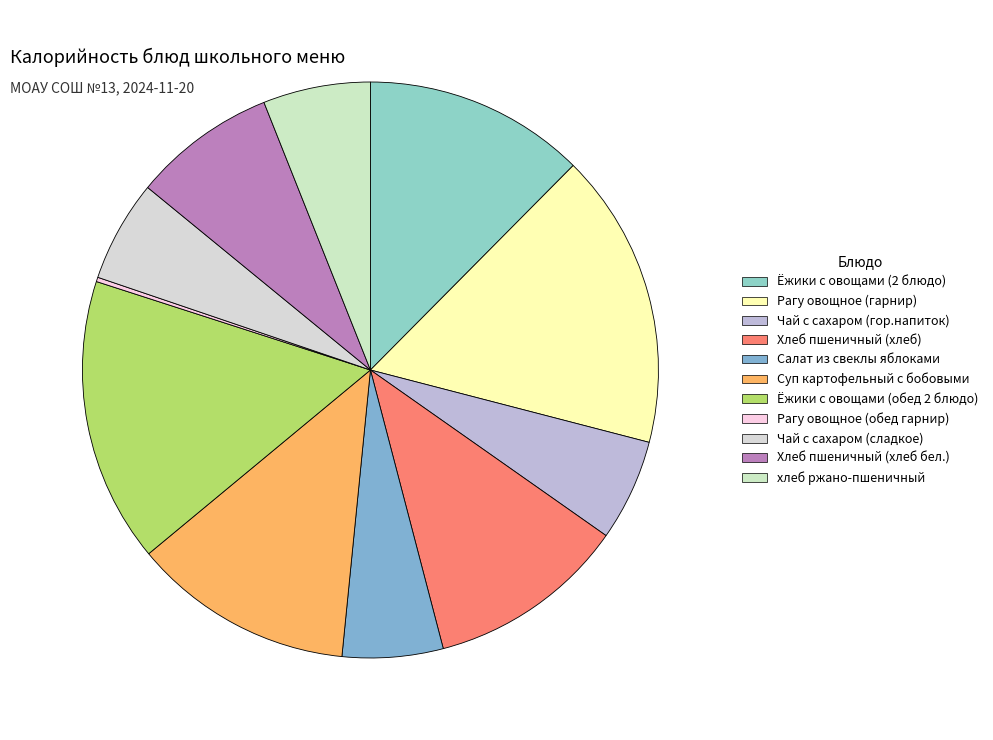

The Ёжики с овощами (2 блюдо) slice represents 6% of the pie. True or false?

False